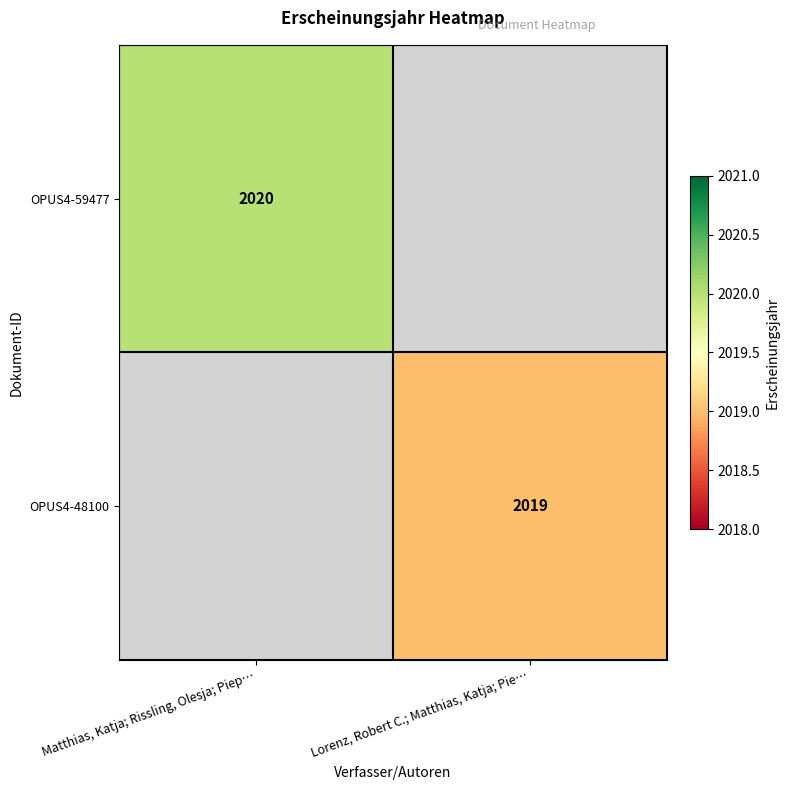

The OPUS4-59477 series shows 763 at Matthias, Katja; Rissling, Olesja; Piep…. True or false?

False